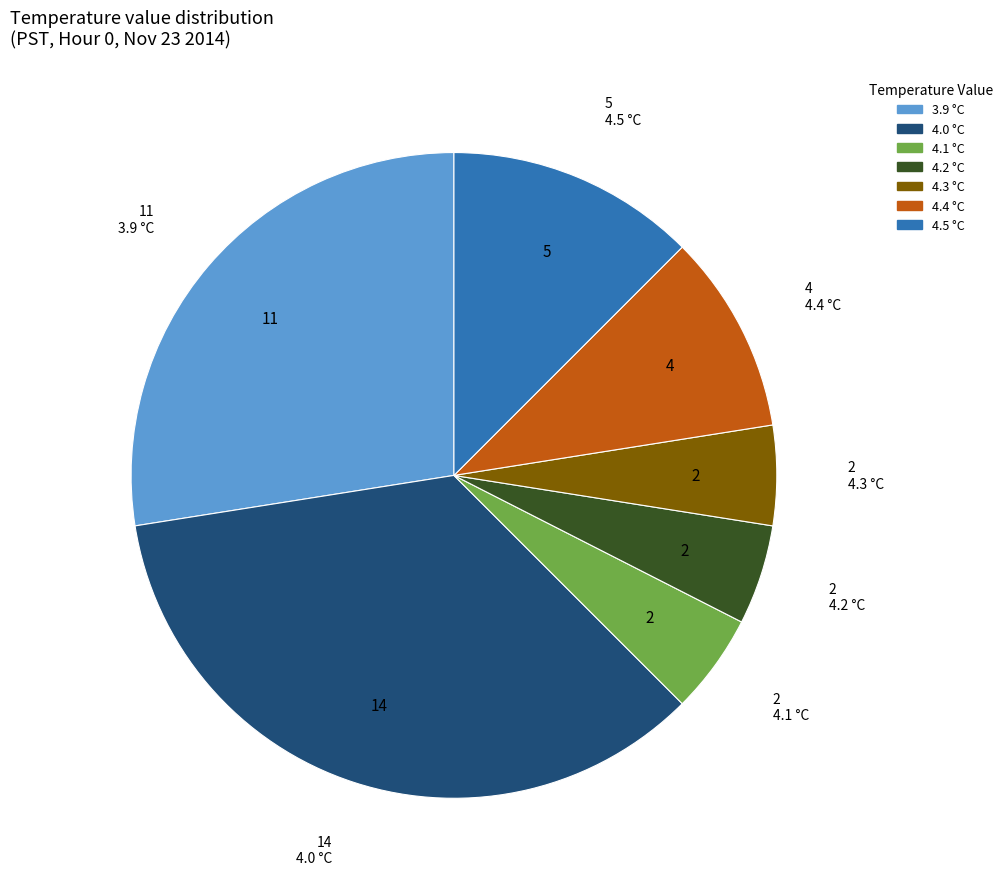

Count the number of slices in the pie.

7